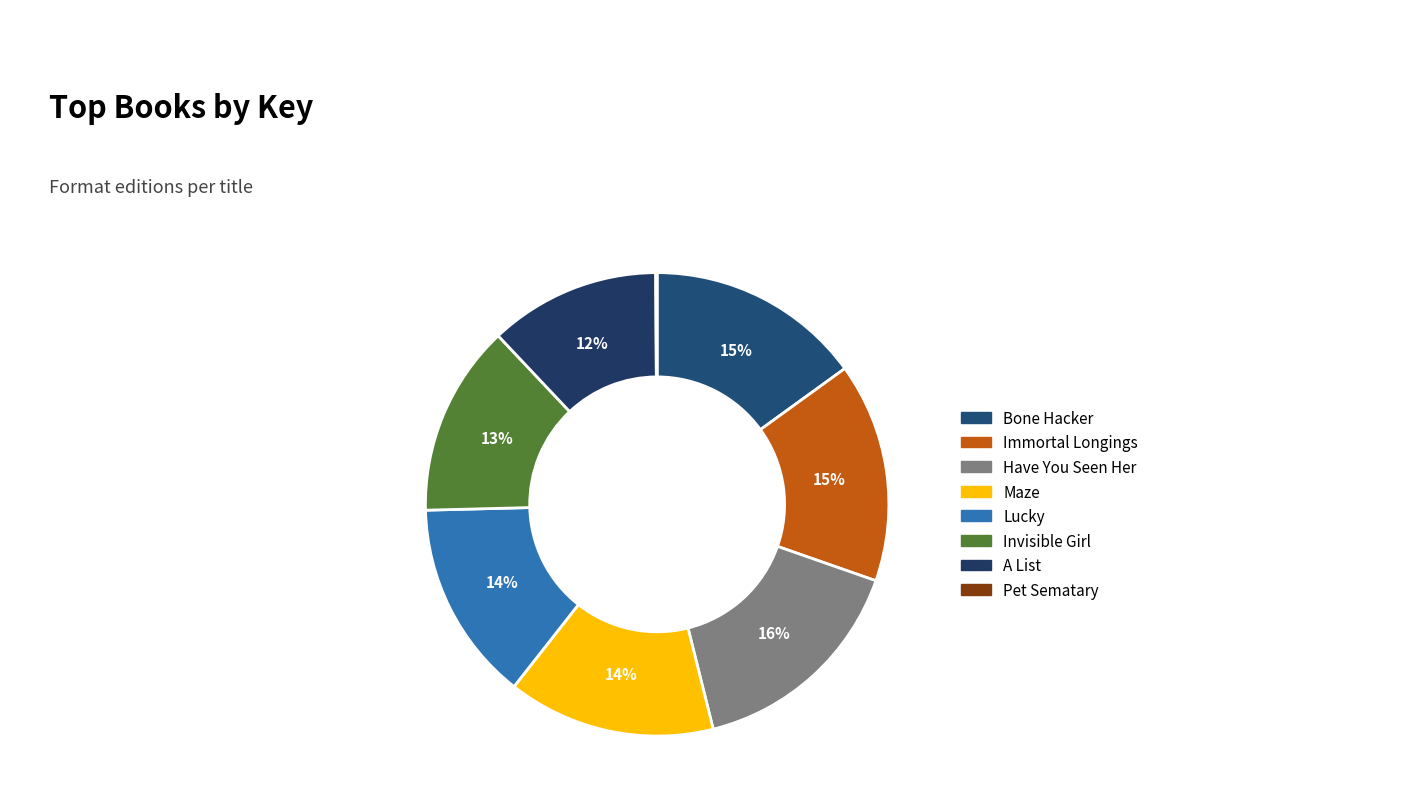

Count the number of slices in the pie.

8